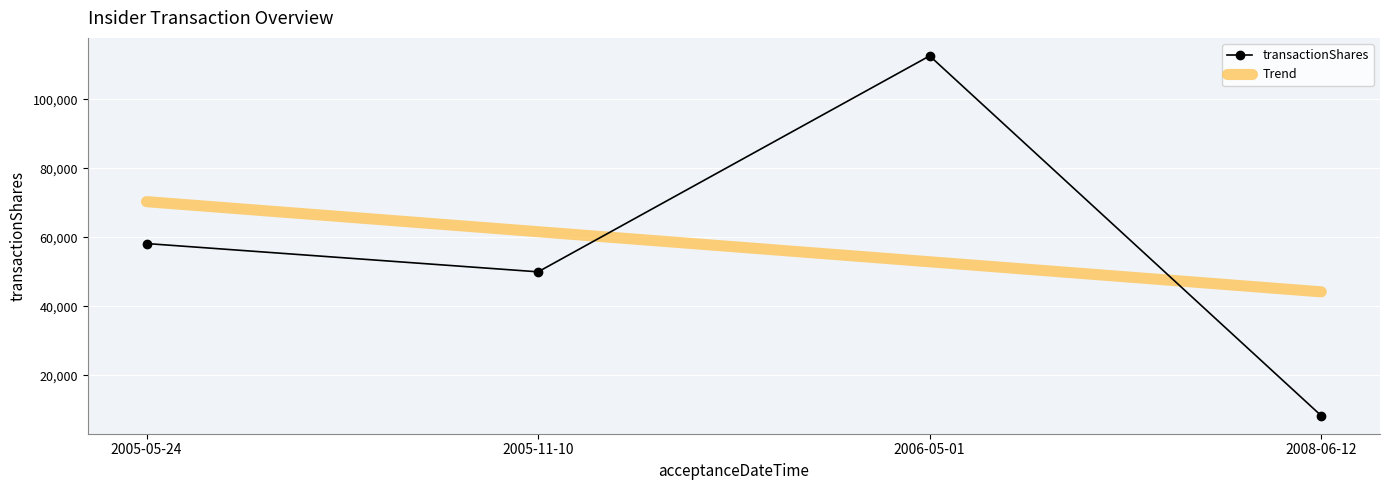

What is the sum of all transactionShares values?

229084.0